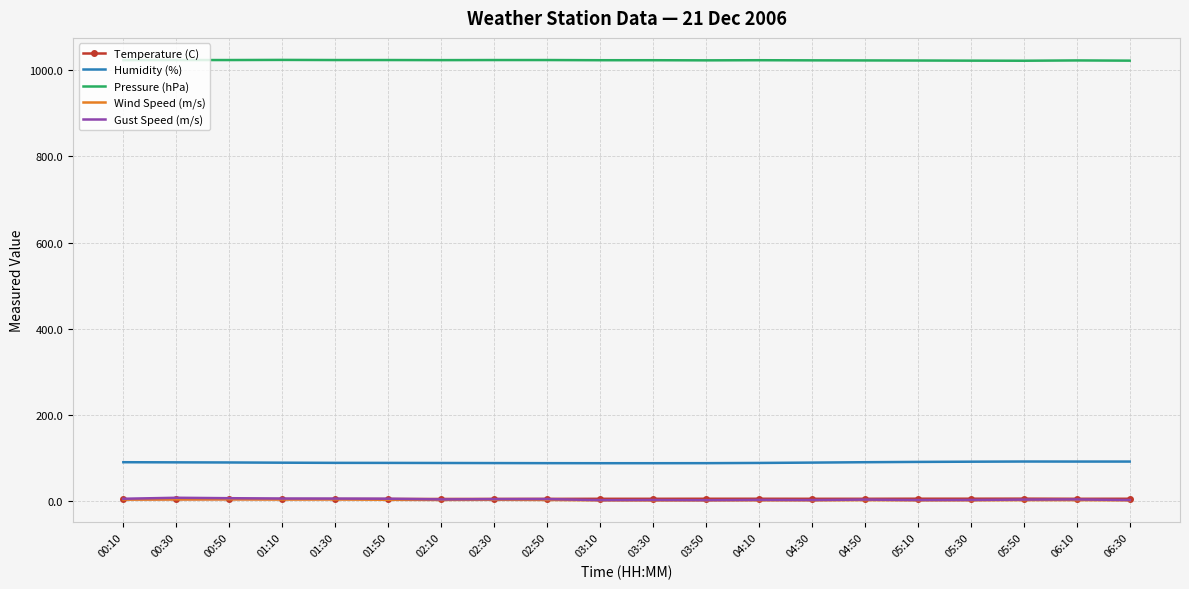

What is the sum of all Humidity (%) values?

1790.0